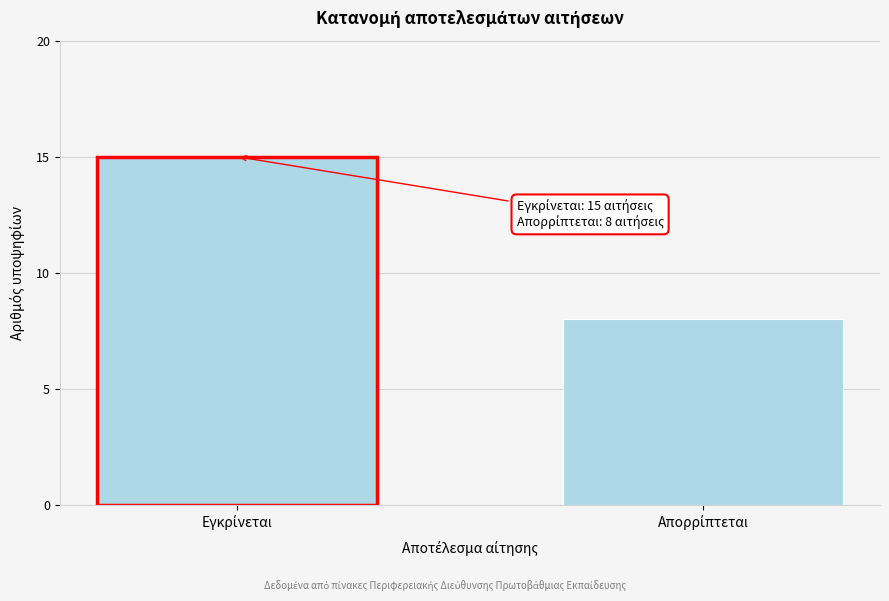

Reading left to right, list all the values displayed in this chart.

15	8